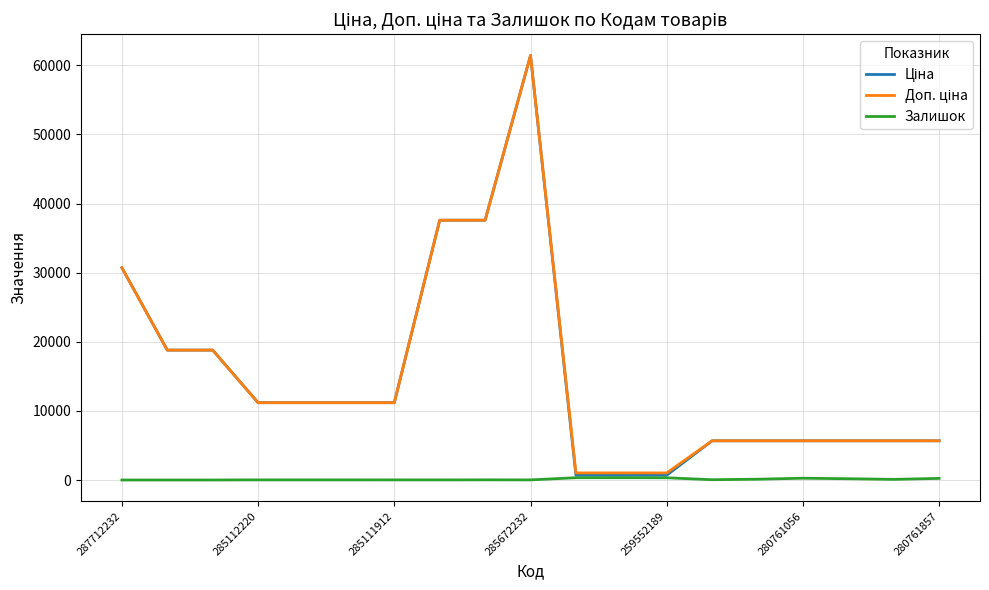

What is the maximum value shown in the chart?

61434.3